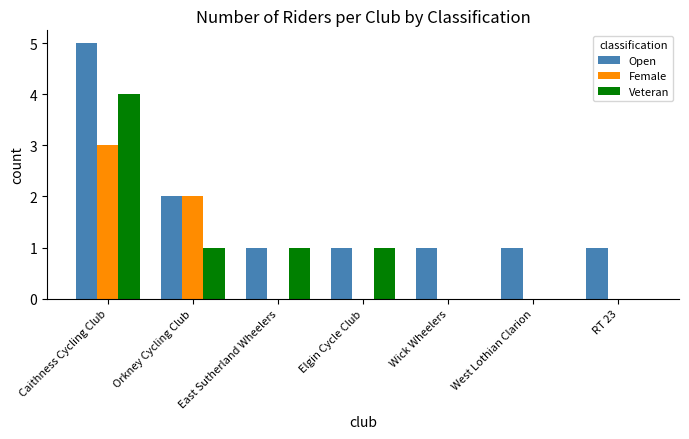

Reading right to left, extract all data points from this chart.

Open: RT 23=1	West Lothian Clarion=1	Wick Wheelers=1	Elgin Cycle Club=1	East Sutherland Wheelers=1	Orkney Cycling Club=2	Caithness Cycling Club=5
Female: RT 23=0	West Lothian Clarion=0	Wick Wheelers=0	Elgin Cycle Club=0	East Sutherland Wheelers=0	Orkney Cycling Club=2	Caithness Cycling Club=3
Veteran: RT 23=0	West Lothian Clarion=0	Wick Wheelers=0	Elgin Cycle Club=1	East Sutherland Wheelers=1	Orkney Cycling Club=1	Caithness Cycling Club=4